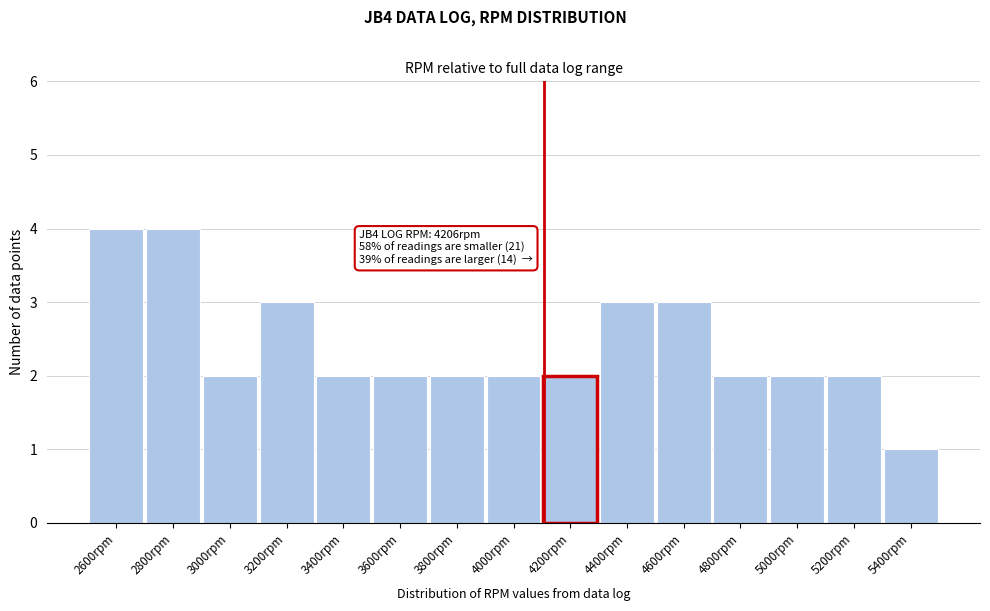

Reading right to left, list all the values displayed in this chart.

5400rpm=1	5200rpm=2	5000rpm=2	4800rpm=2	4600rpm=3	4400rpm=3	4200rpm=2	4000rpm=2	3800rpm=2	3600rpm=2	3400rpm=2	3200rpm=3	3000rpm=2	2800rpm=4	2600rpm=4